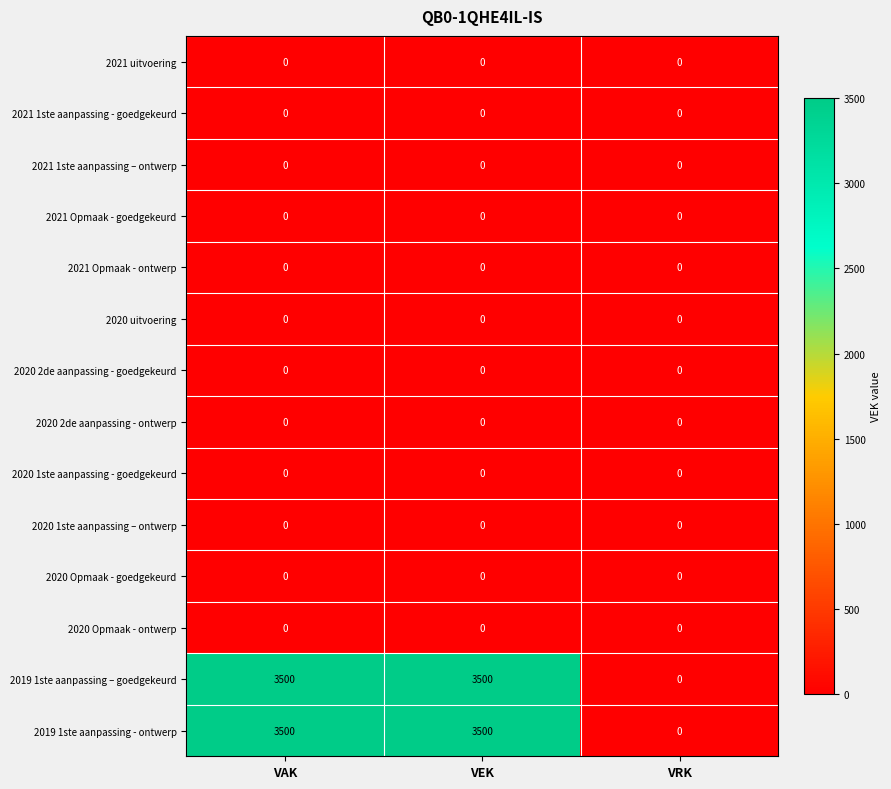

Is the value of 2019 1ste aanpassing – goedgekeurd at VAK greater than the value of 2020 Opmaak - goedgekeurd at VEK?

Yes